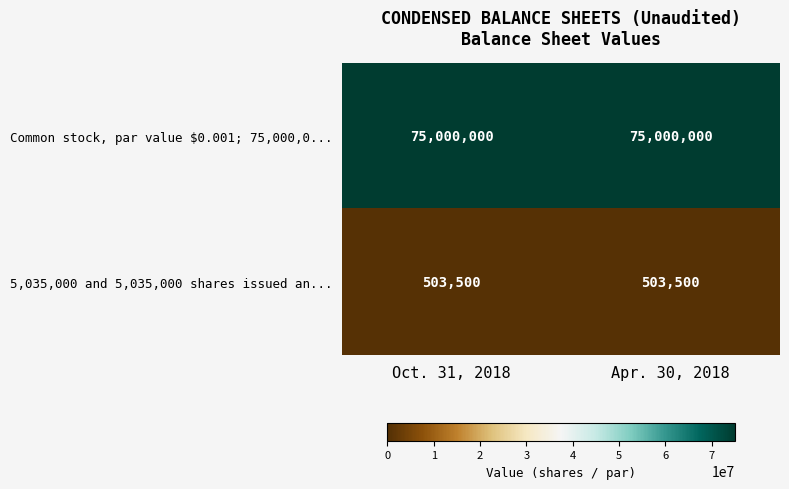

The value of Common stock, par value $0.001; 75,000,0... at Oct. 31, 2018 is 100701885. True or false?

False